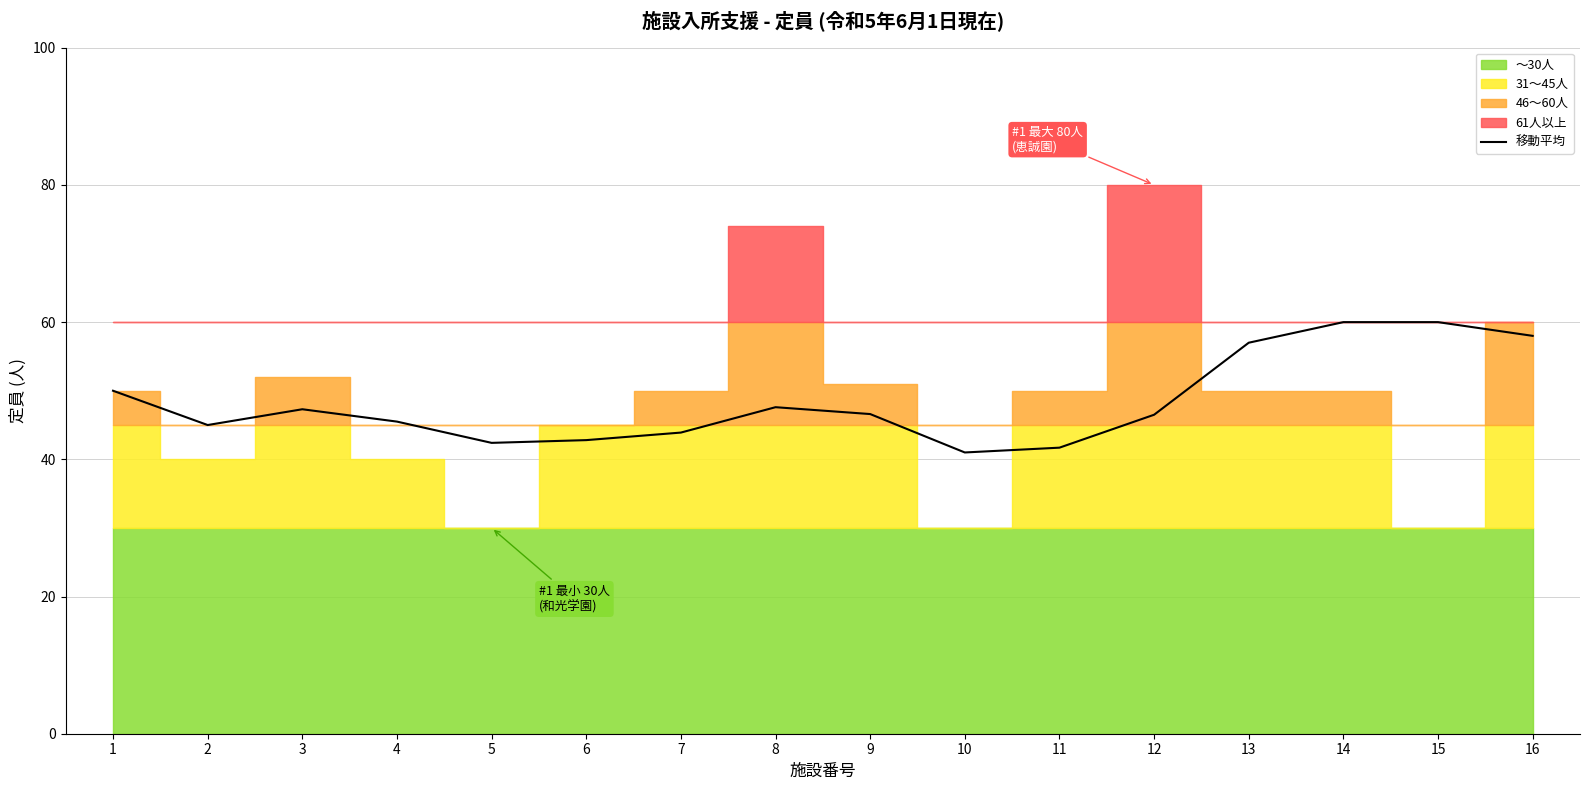

Is it true that the value at 7 is 12.0?

False